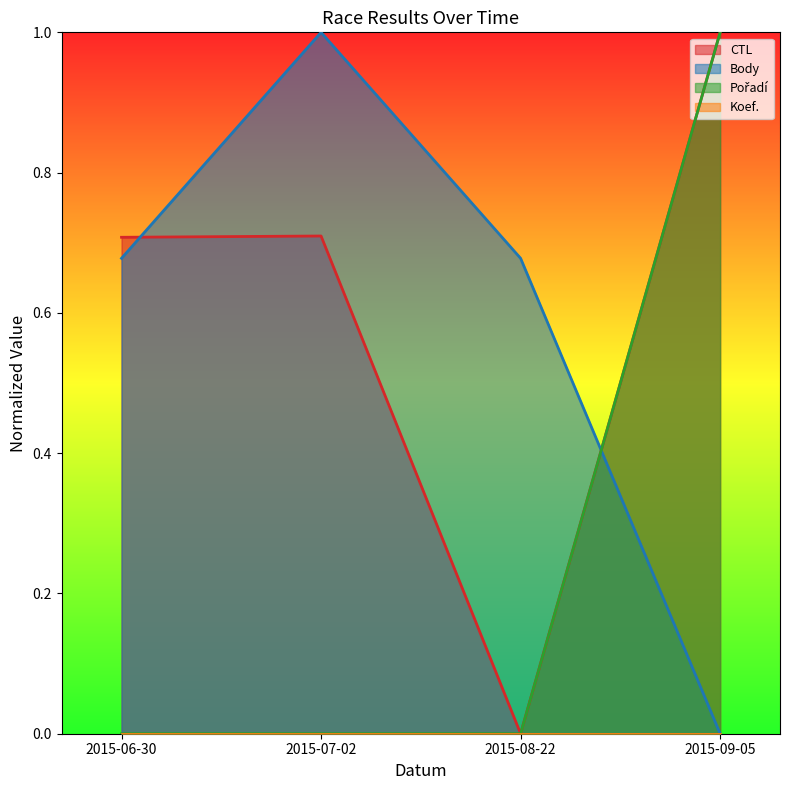

What position from the left is 2015-07-02?

2